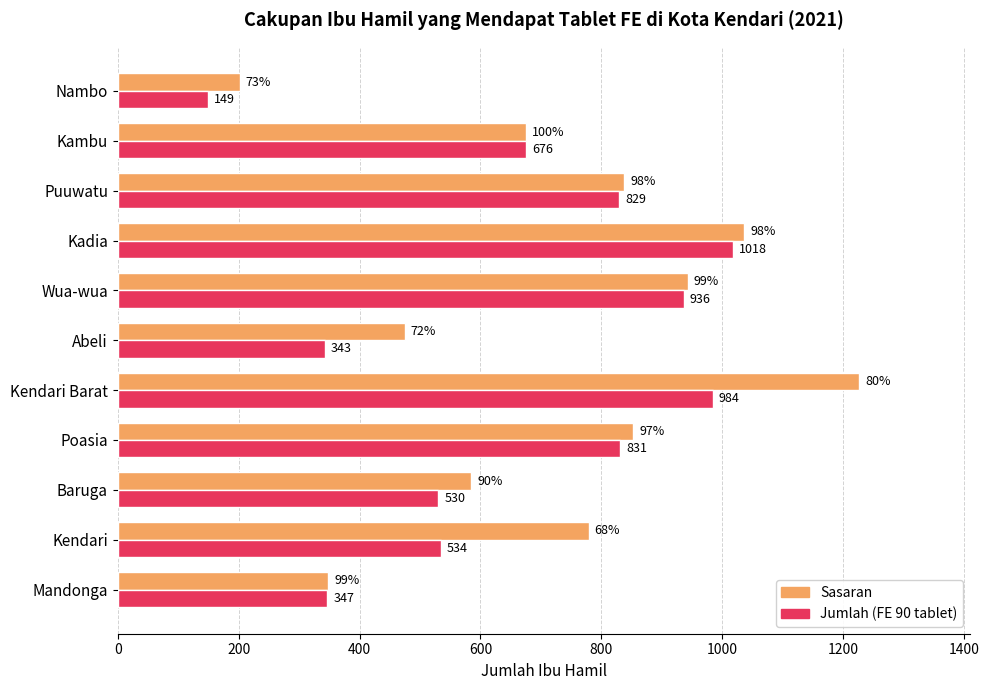

What is the spread (max minus min) of values at Puuwatu?

9